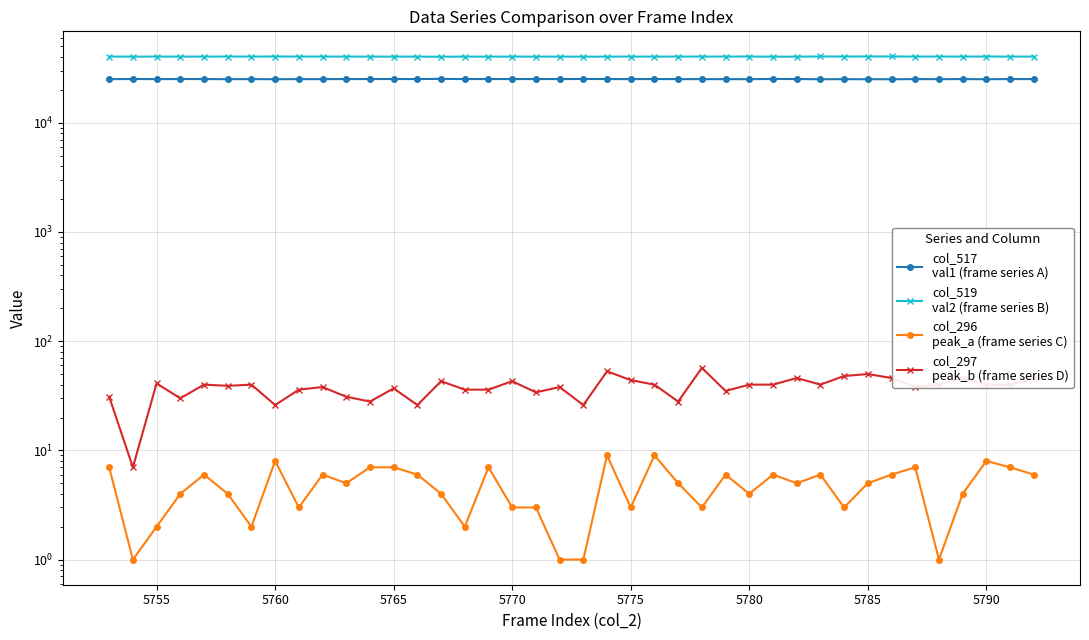

What is the lowest value of the col_296
peak_a (frame series C) series?

1